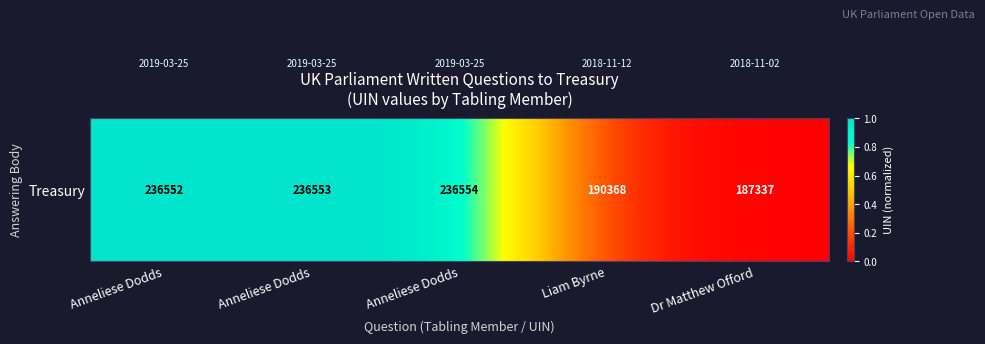

Count the number of categories in the chart.

5